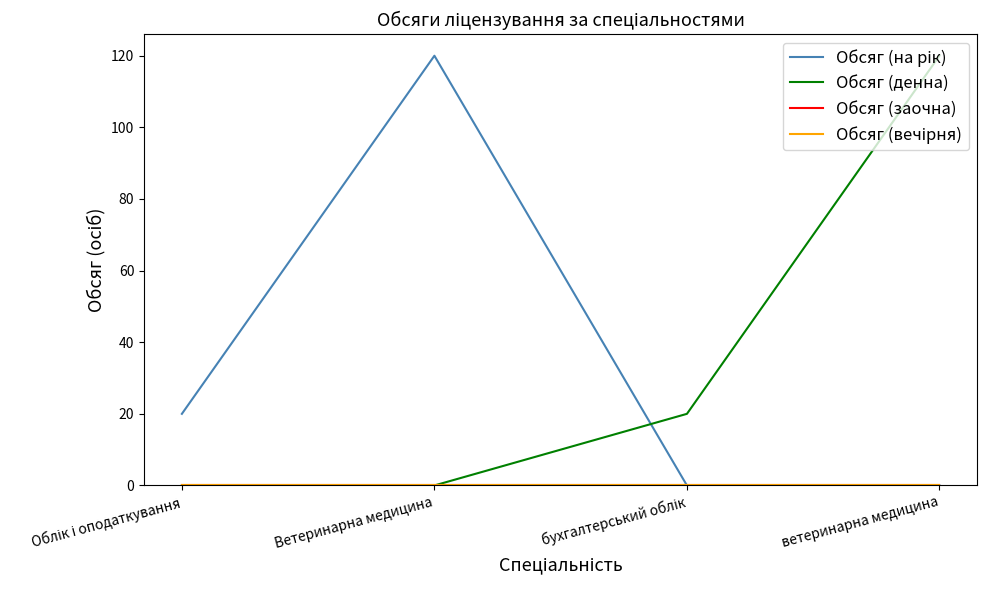

Which label corresponds to the largest value in the chart?

Ветеринарна медицина